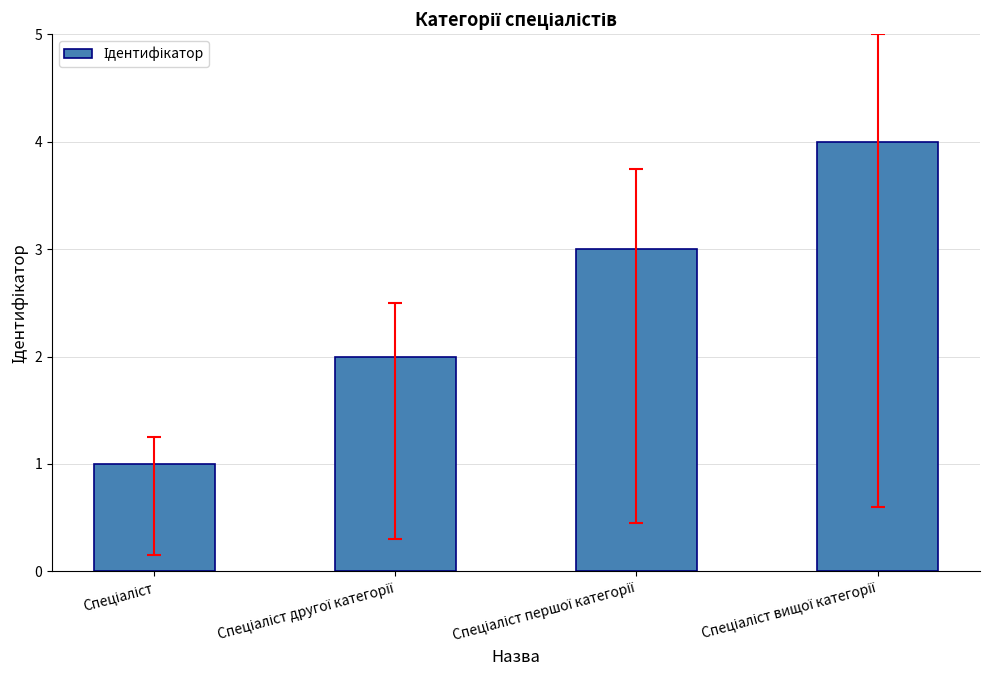

What is the sum of all values?

10